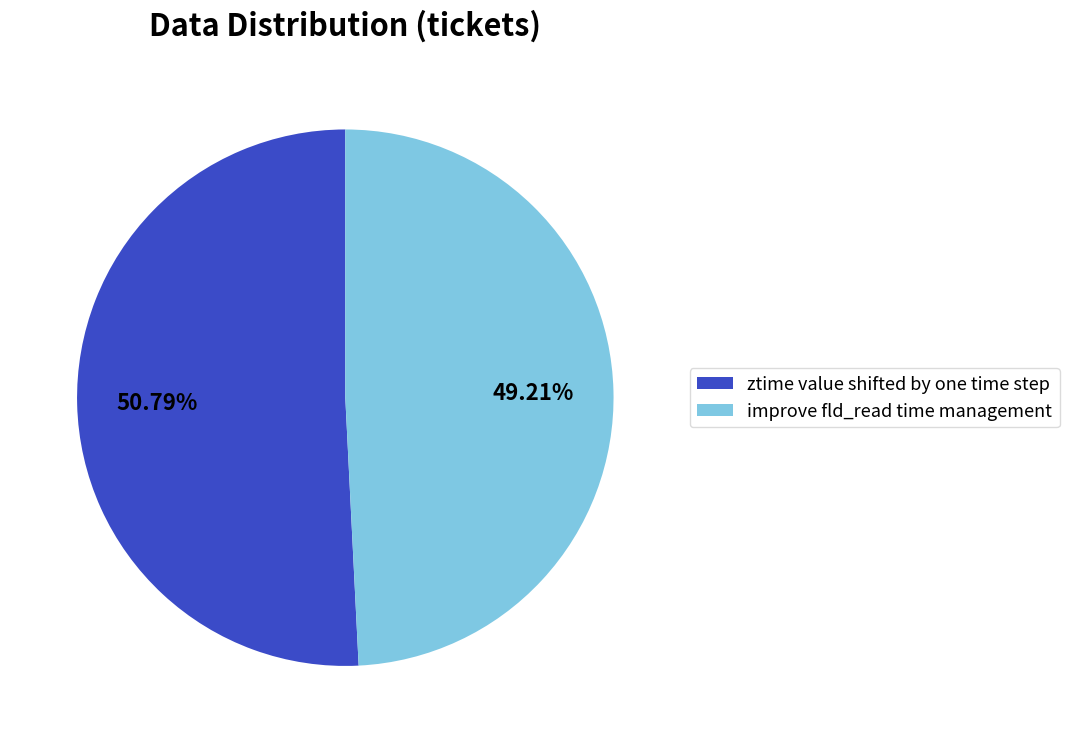

Do improve fld_read time management and ztime value shifted by one time step together represent more than half of the pie?

Yes